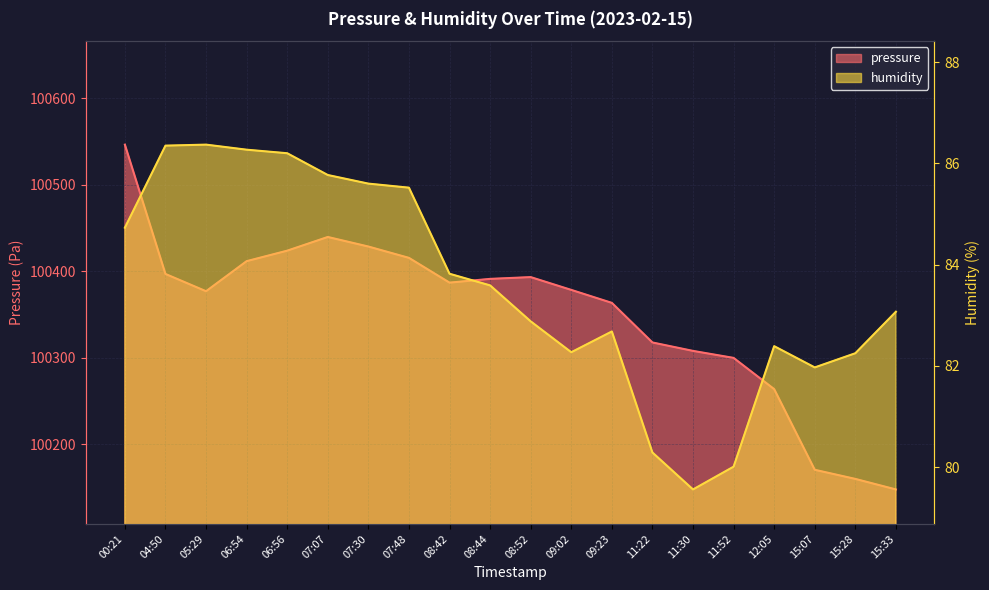

True or false: humidity has a value of 83.6 at 08:44.

True